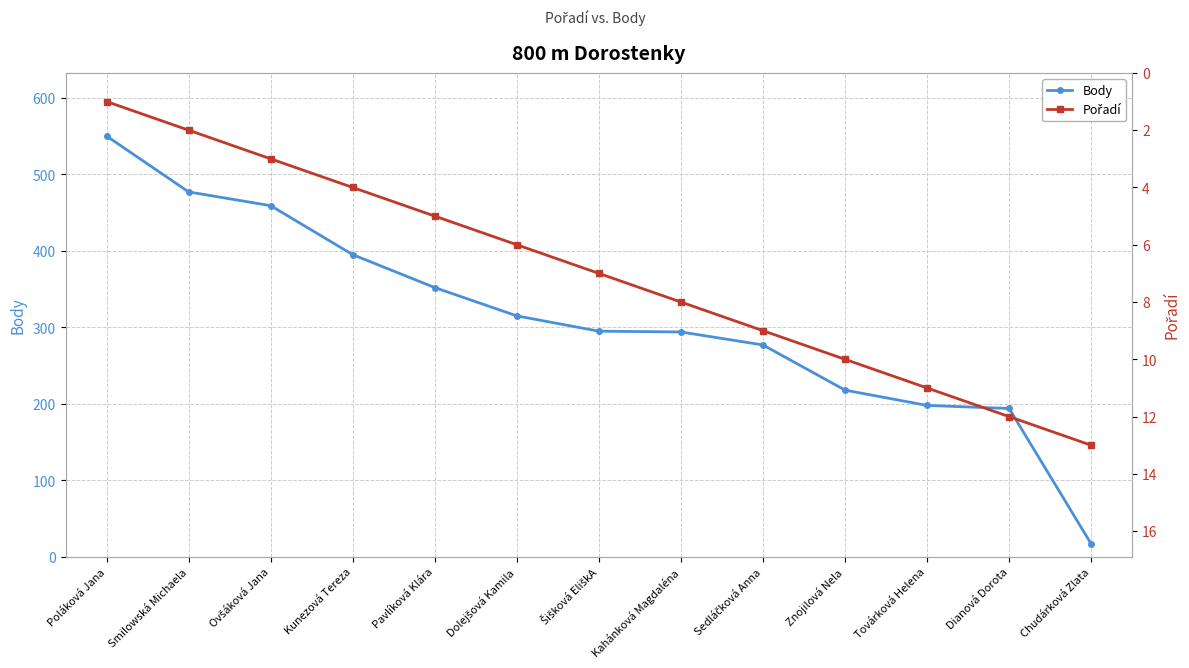

List the labels in order of Pořadí value, smallest first.

Poláková Jana, Smilowská Michaela, Ovšáková Jana, Kunezová Tereza, Pavlíková Klára, Dolejšová Kamila, Šišková EliškA, Kahánková Magdaléna, Sedláčková Anna, Znojilová Nela, Továrková Helena, Dianová Dorota, Chudárková Zlata